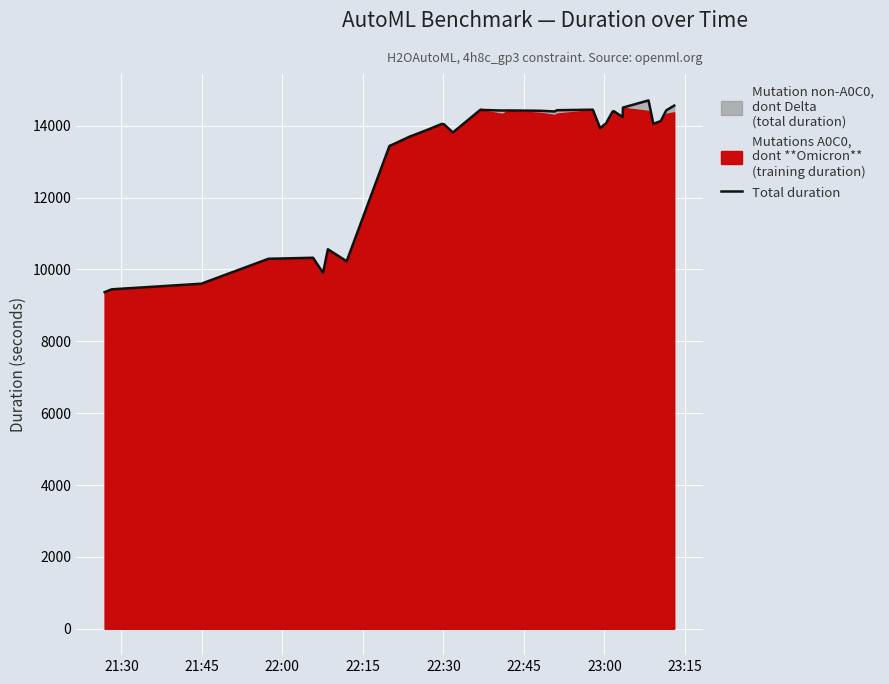

What is the highest value of the Total duration series?

14705.9